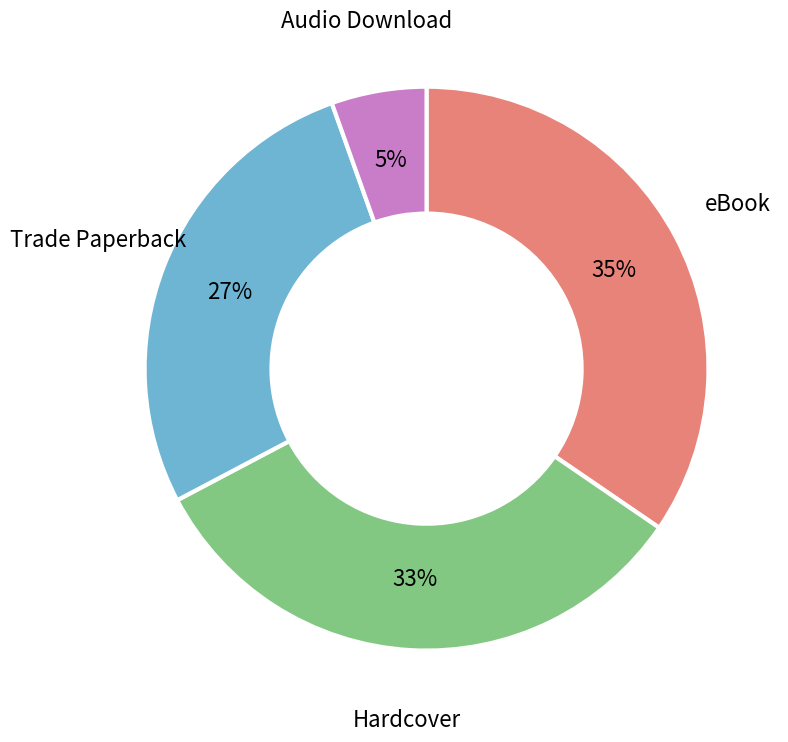

How many segments does this pie chart have?

4